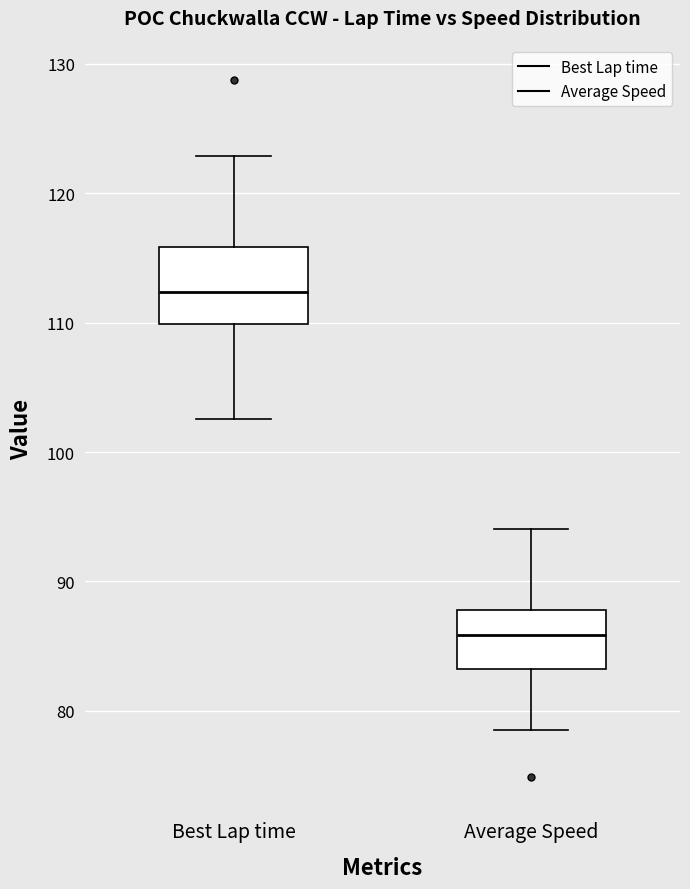

Reading left to right, transcribe this box plot: for each box, give where its median line is, the range the box spans, and where its two whiskers end, as read against the y-axis. The values are not printed on the chart, so give them approximately, as read against the axis.

Best Lap time: median 112, box 110 to 116, whiskers 103 to 123
Average Speed: median 86, box 83 to 88, whiskers 79 to 94